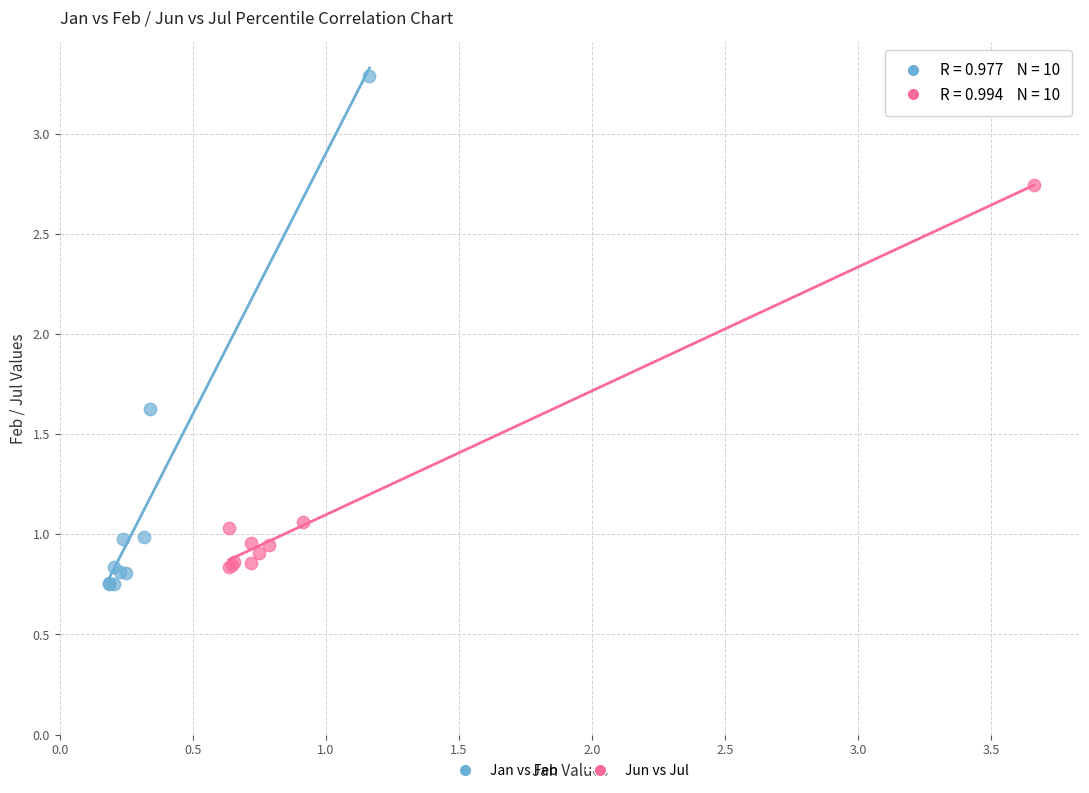

Which series contains the highest Y value?

Jan vs Feb